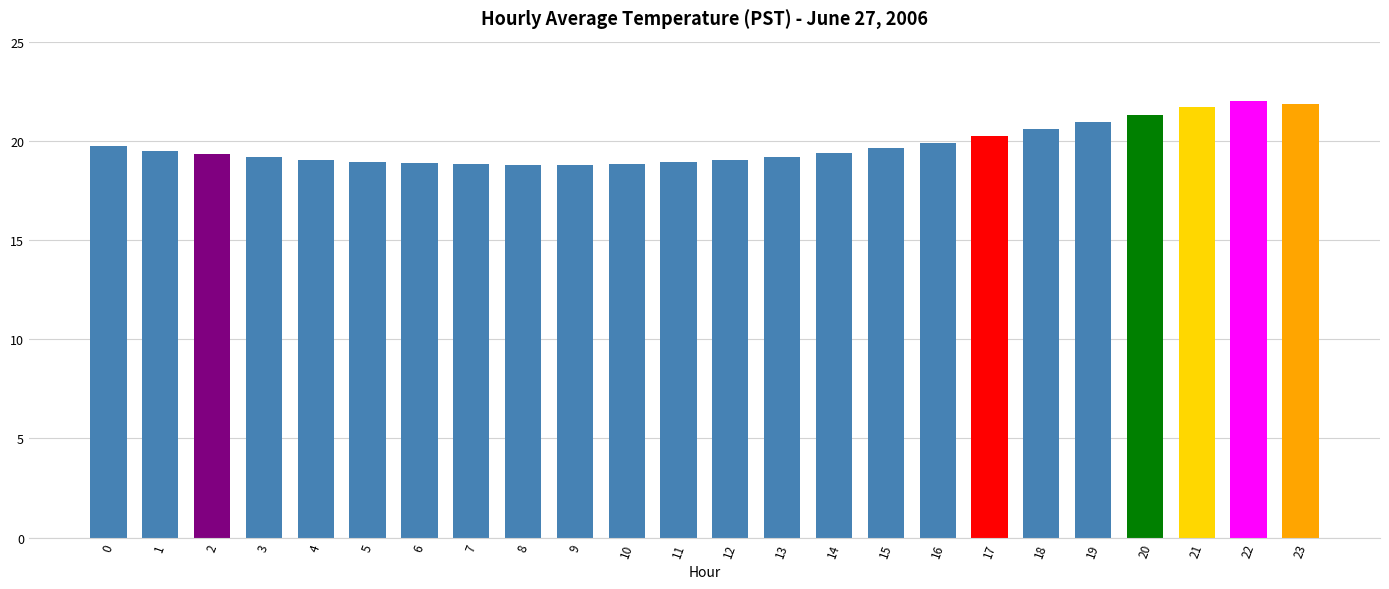

True or false: the data shows 12.0 at 8.

False